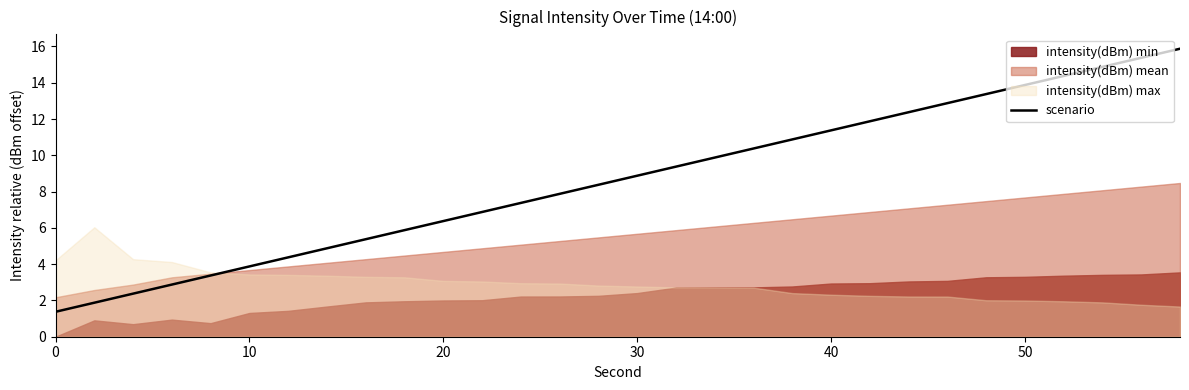

What is the highest value of the scenario series?

15.9